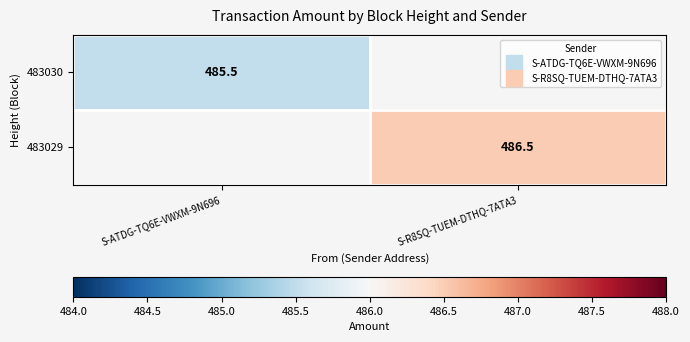

At how many categories does at least one series exceed 256?

2